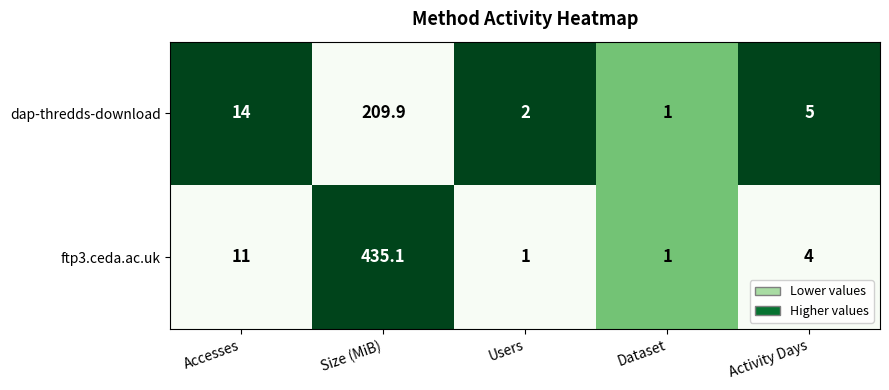

What is the smallest value displayed?

1.0